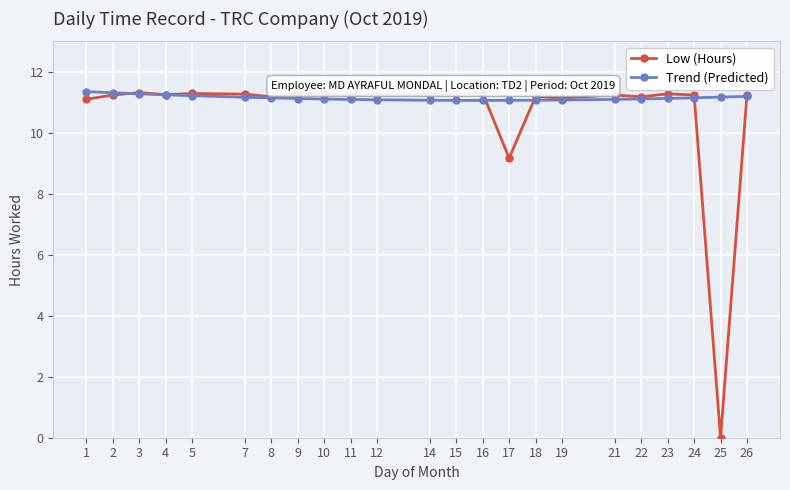

Which series has the largest range (max minus min)?

Low (Hours)